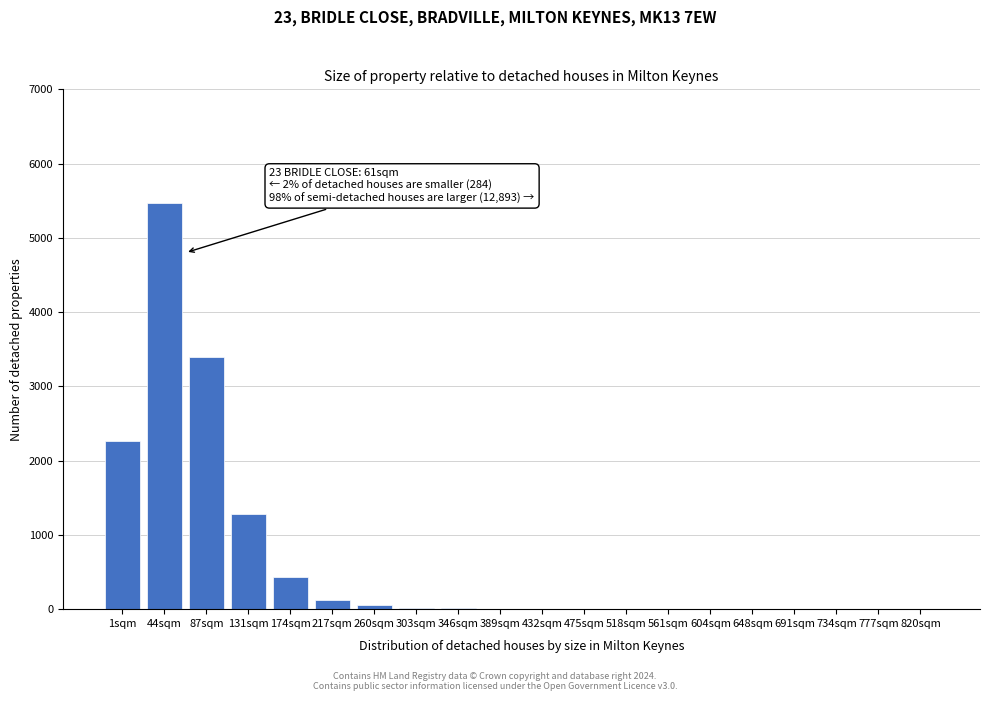

At which label is the value closest to 2735?

1sqm